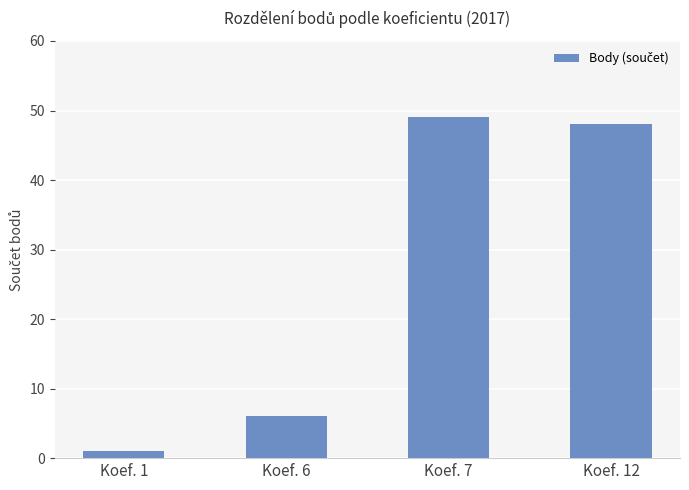

Count the number of categories in the chart.

4